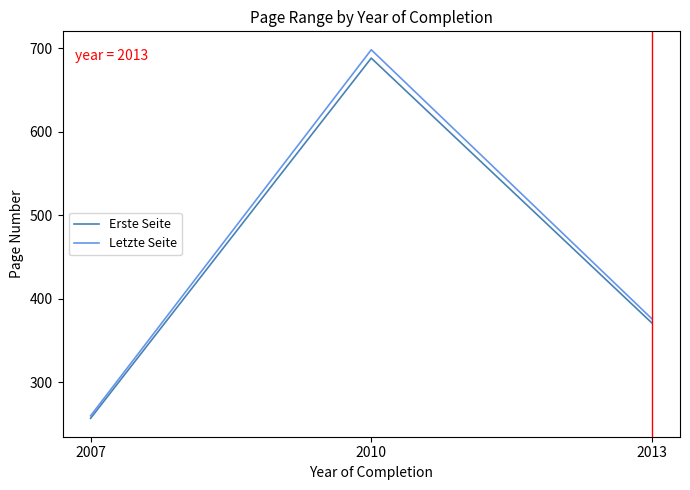

Which series has the largest total across all categories?

Letzte Seite